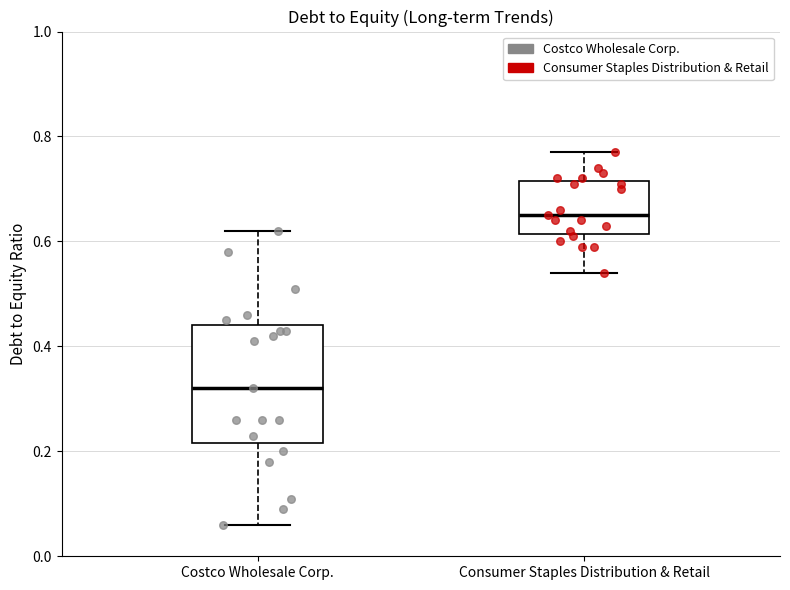

Which box's median line is the lowest?

Costco Wholesale Corp.